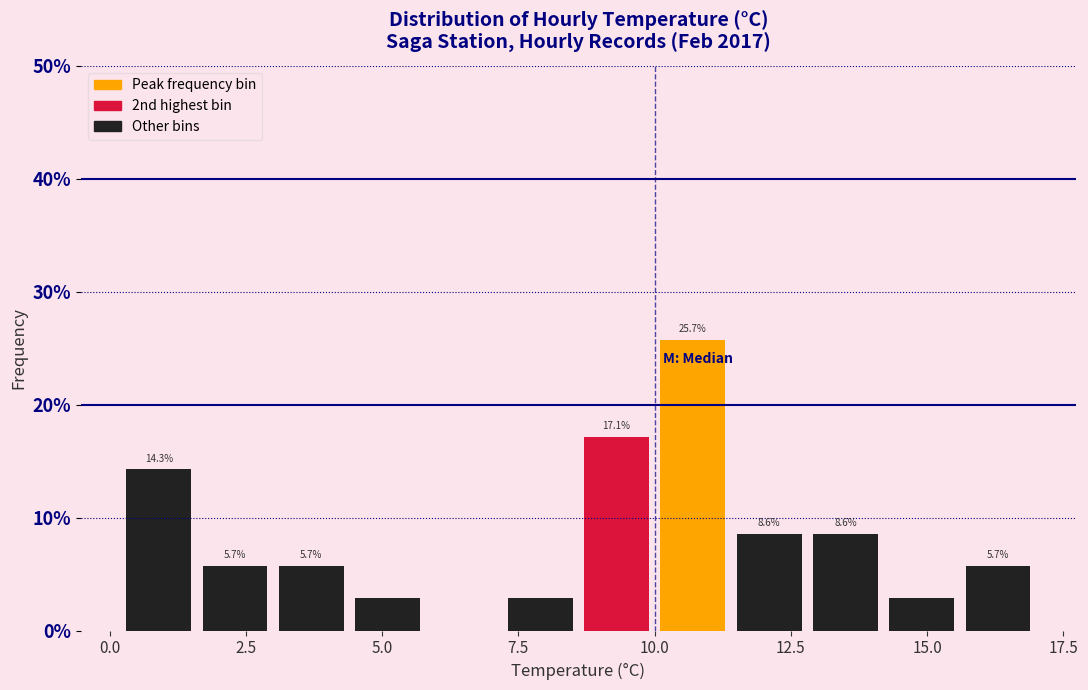

Read against the x-axis, roughly where is the centre of the tallest bar?

10.5